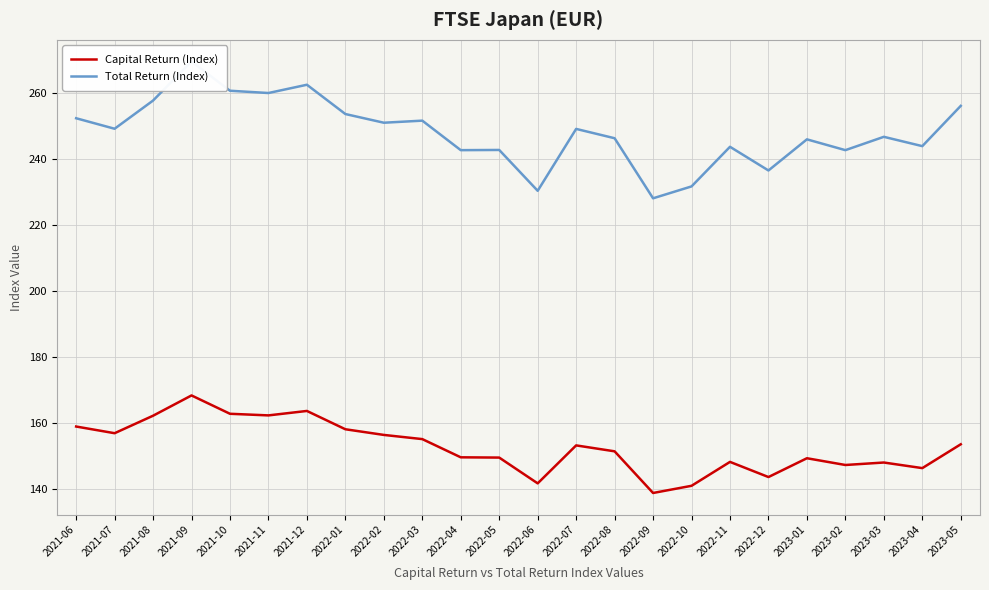

What is the label of the 15th point from the right?

2022-03